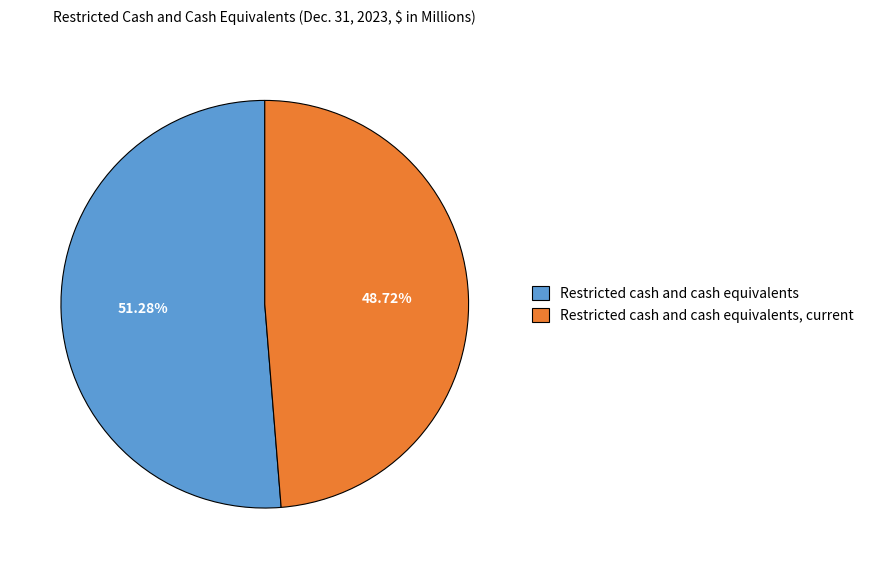

Which has a higher value, Restricted cash and cash equivalents, current or Restricted cash and cash equivalents?

Restricted cash and cash equivalents